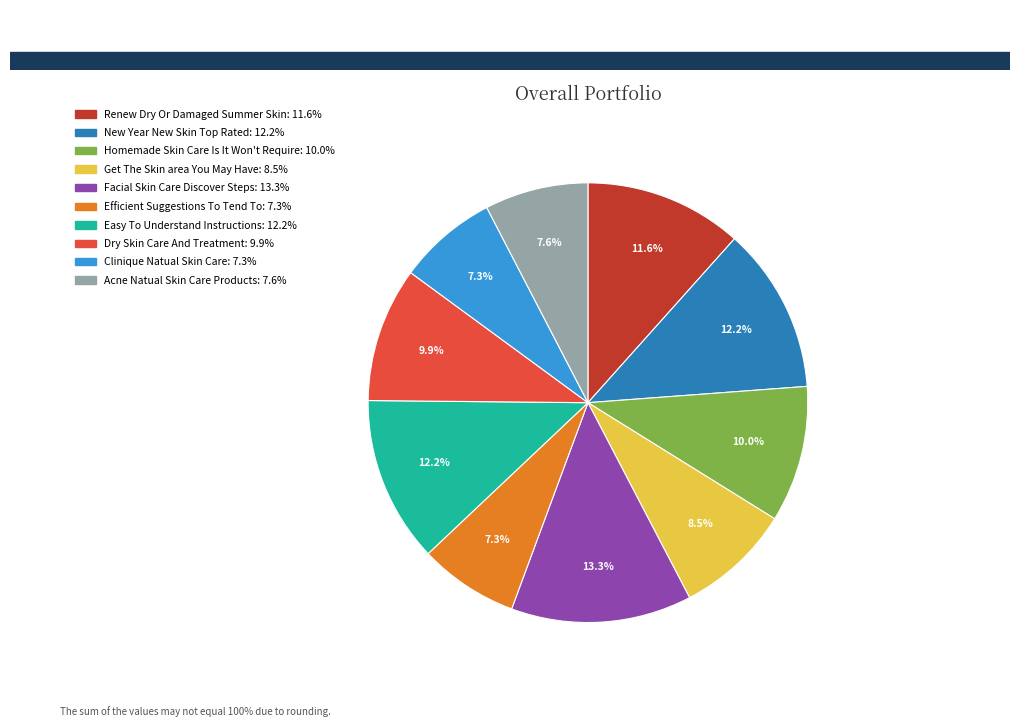

Which has a higher value, Efficient Suggestions To Tend To or Get The Skin area You May Have?

Get The Skin area You May Have